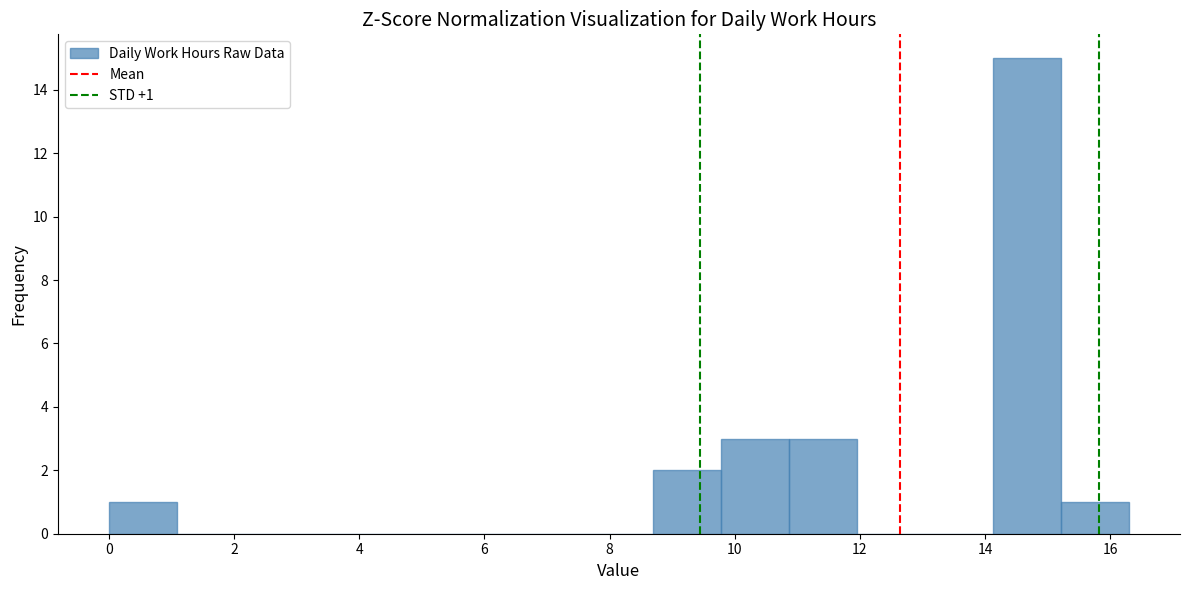

Which range on the x-axis has the tallest bar?

14.2 to 15.2